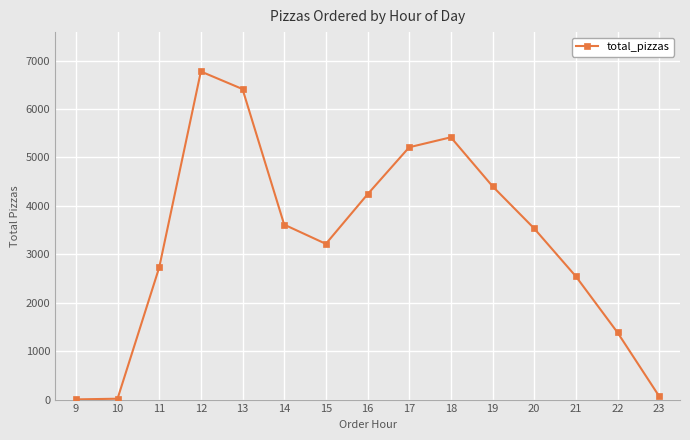

What is the difference between the maximum and minimum values?

6772